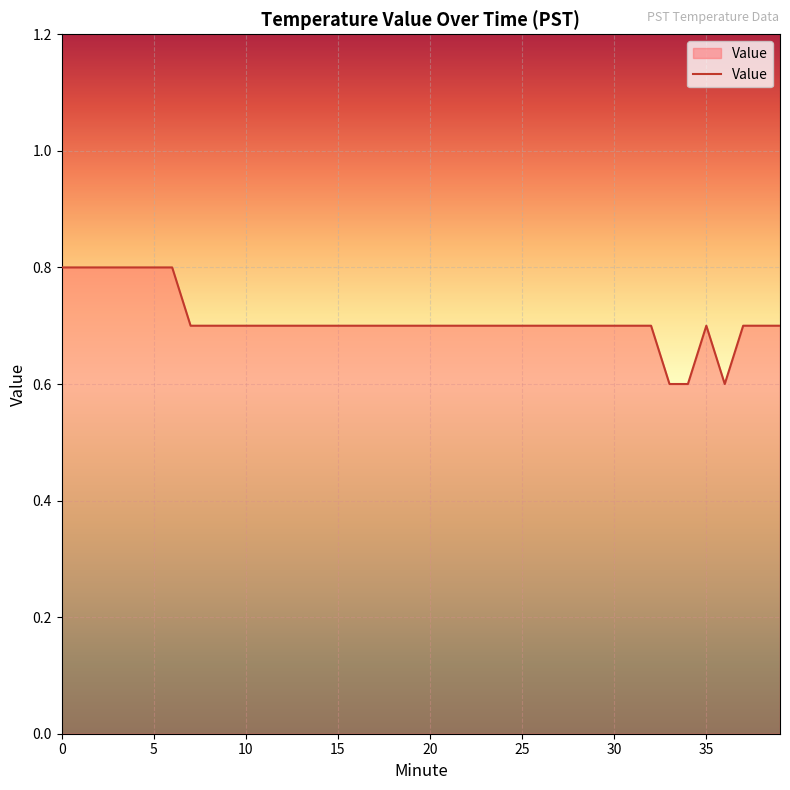

What is the minimum value shown in the chart?

0.6